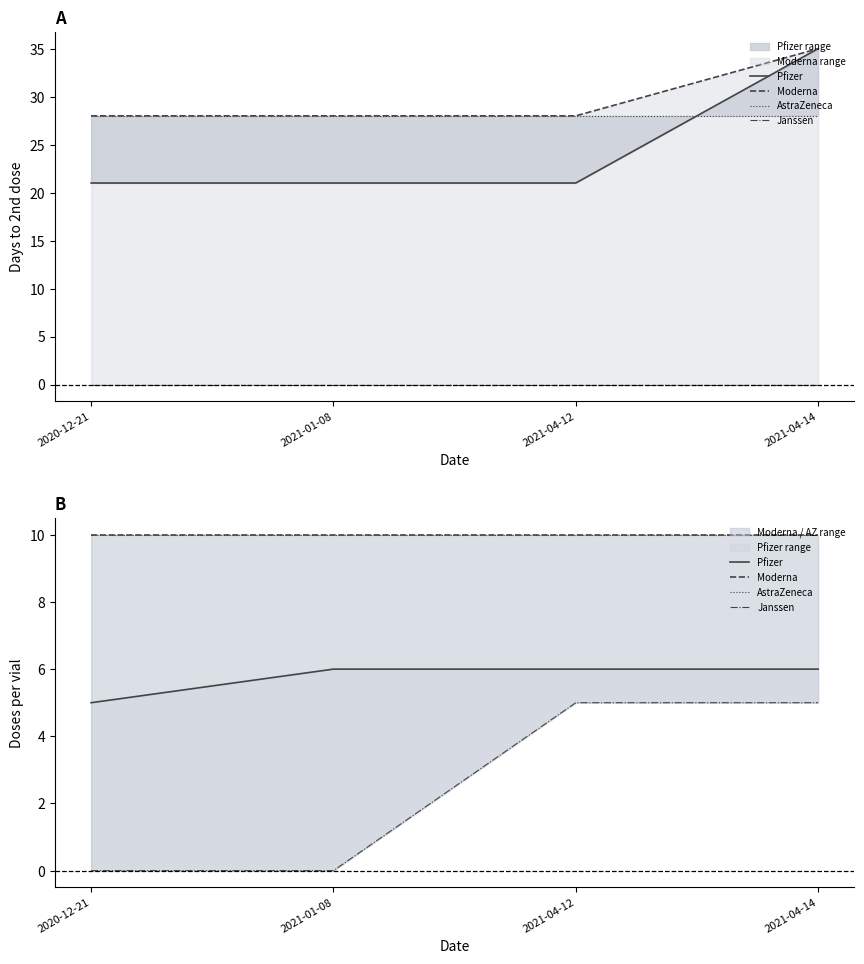

What is the sum of the Moderna values at 2021-04-14 and 2021-04-12?

20